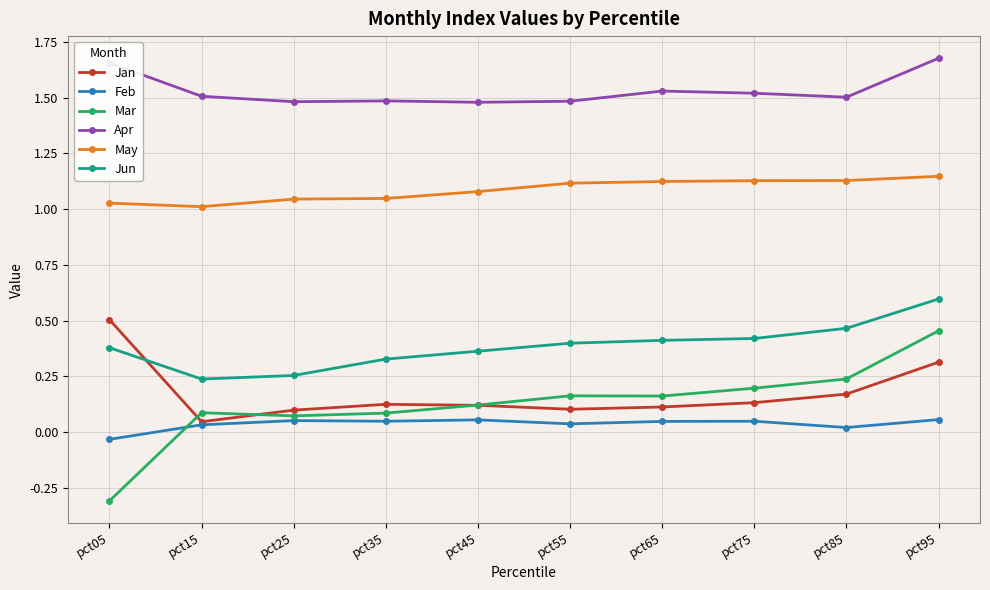

Count the Feb values in the range 0 to 1.

9